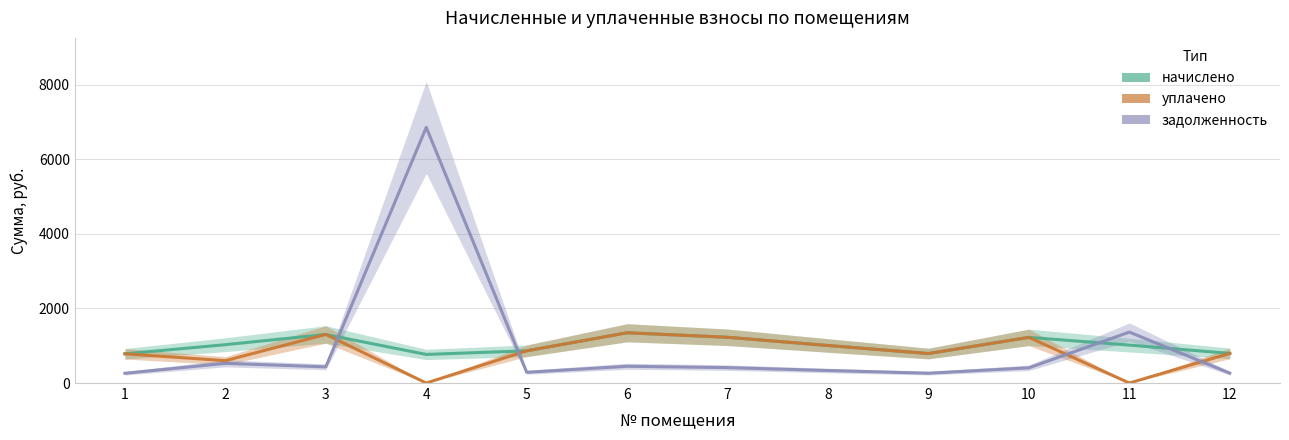

Count the number of data series in this chart.

3